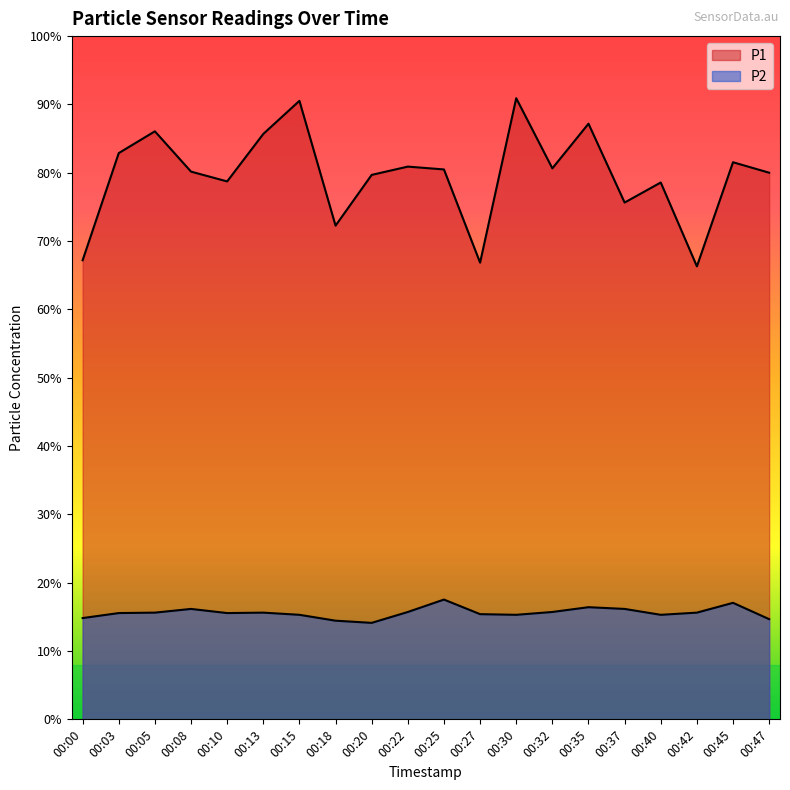

Rank the series at 00:13 from lowest to highest value.

P2, P1